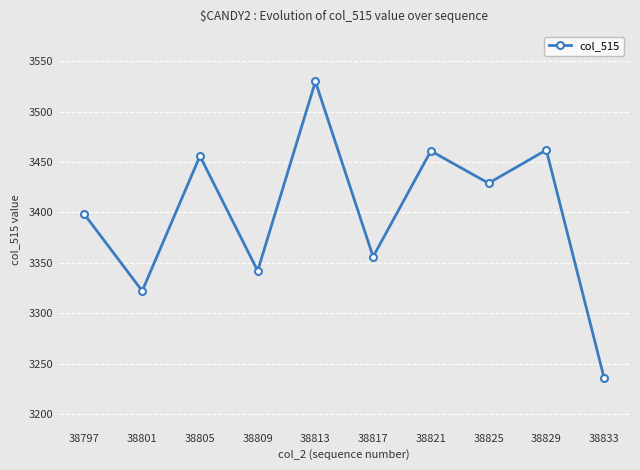

Which label corresponds to the largest value in the chart?

38813